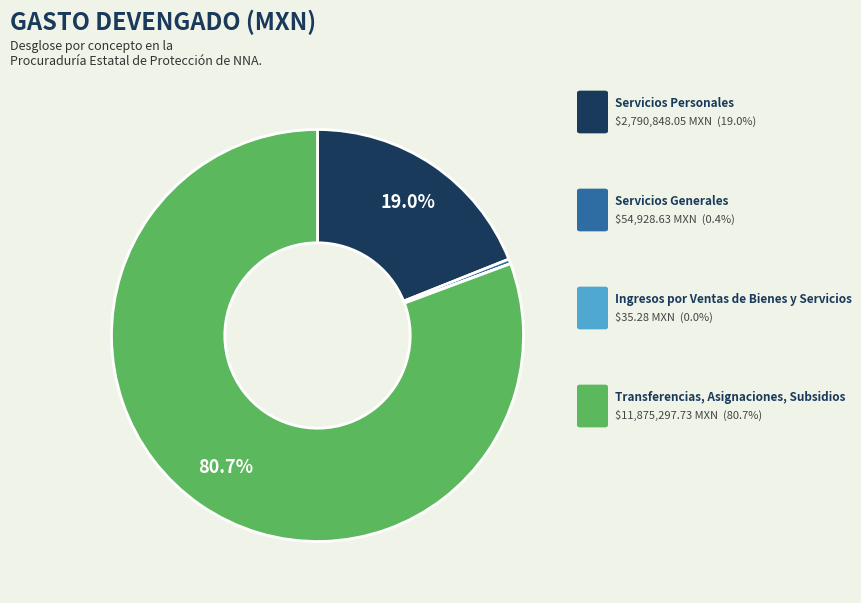

Is there a majority slice in this chart?

Yes